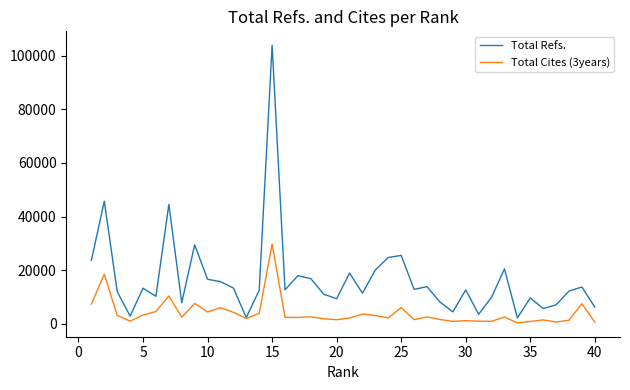

What is the maximum value shown in the chart?

103925